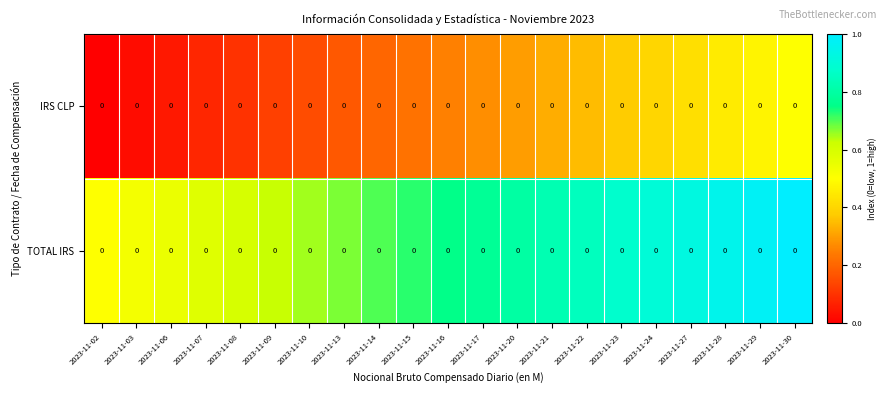

At which label is TOTAL IRS closest to 0?

2023-11-02